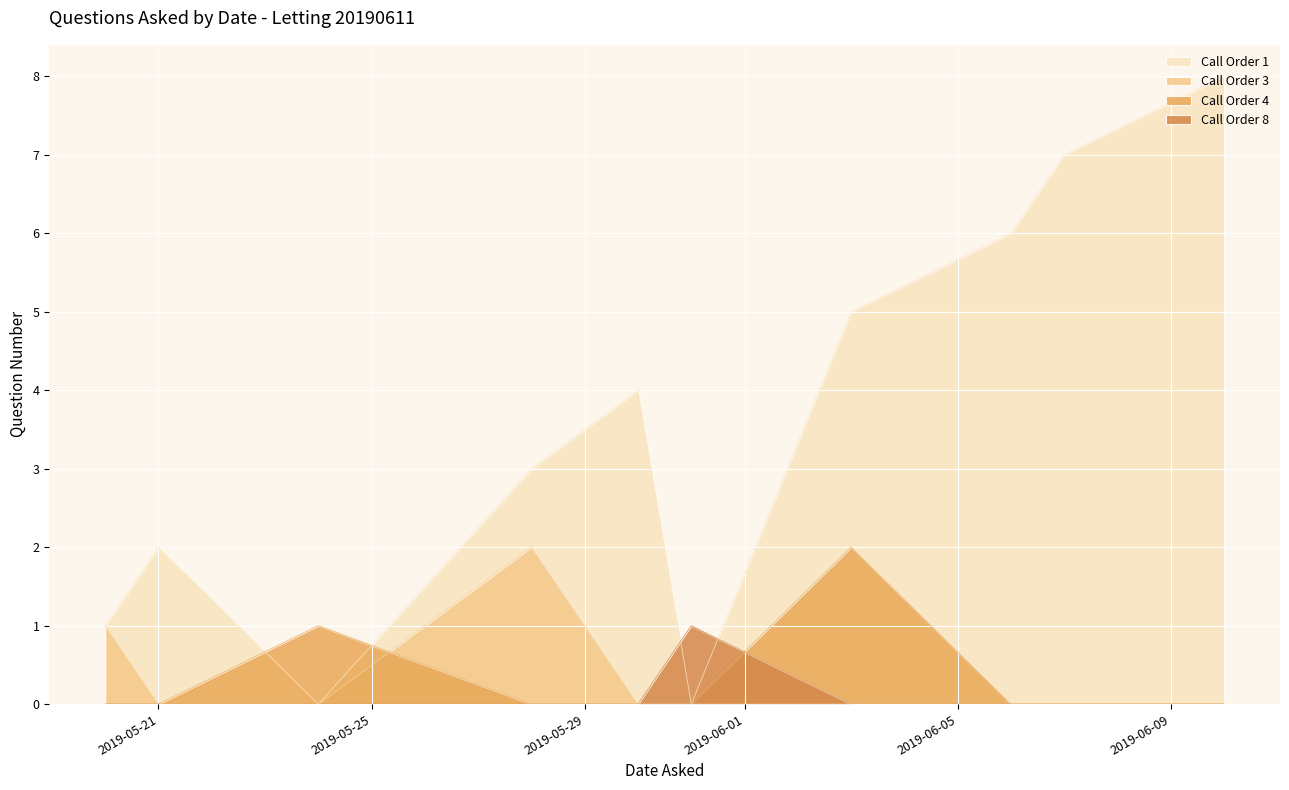

What is the greatest value displayed?

8